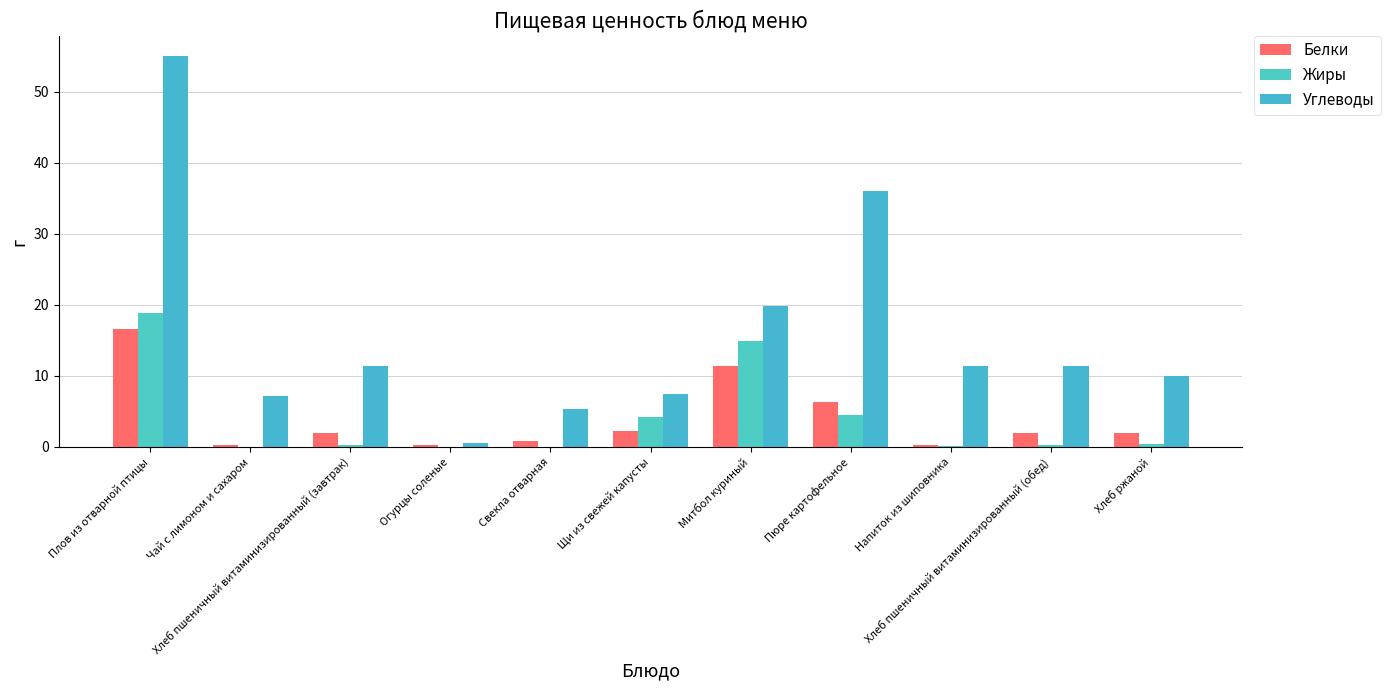

List the labels in order of Жиры value, smallest first.

Чай с лимоном и сахаром, Огурцы соленые, Свекла отварная, Напиток из шиповника, Хлеб пшеничный витаминизированный (завтрак), Хлеб пшеничный витаминизированный (обед), Хлеб ржаной, Щи из свежей капусты, Пюре картофельное, Митбол куриный, Плов из отварной птицы